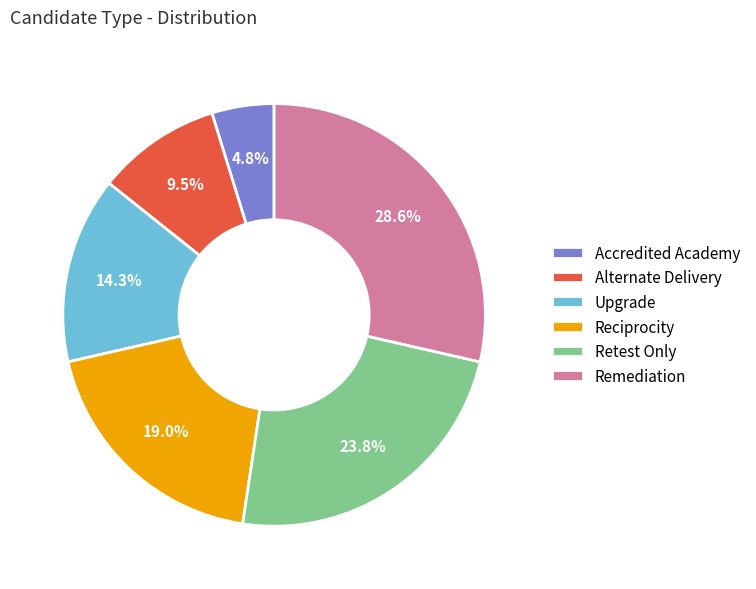

To the nearest percent, what is the average slice percentage?

17%